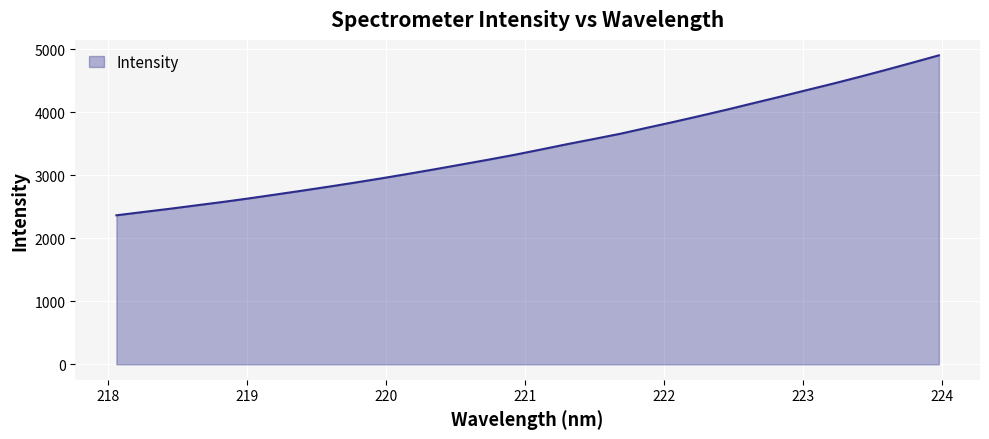

Does the chart display data point markers on the line(s)?

No